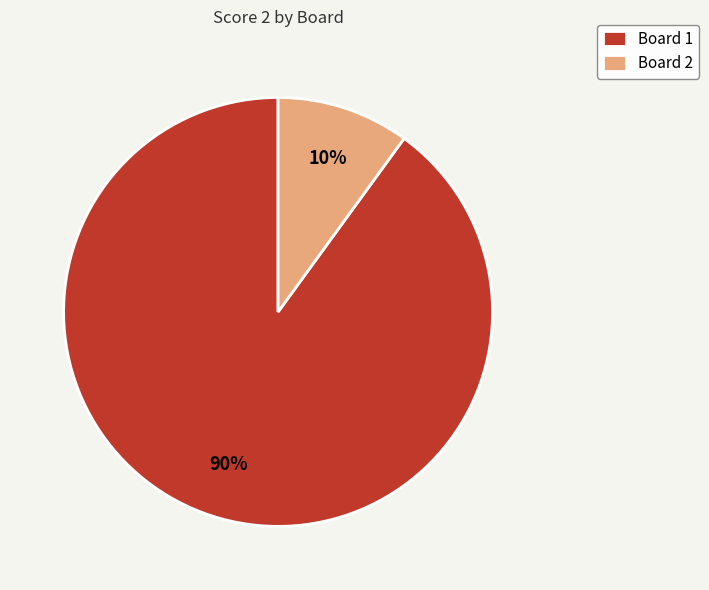

Is there any slice that represents more than half of the pie?

Yes